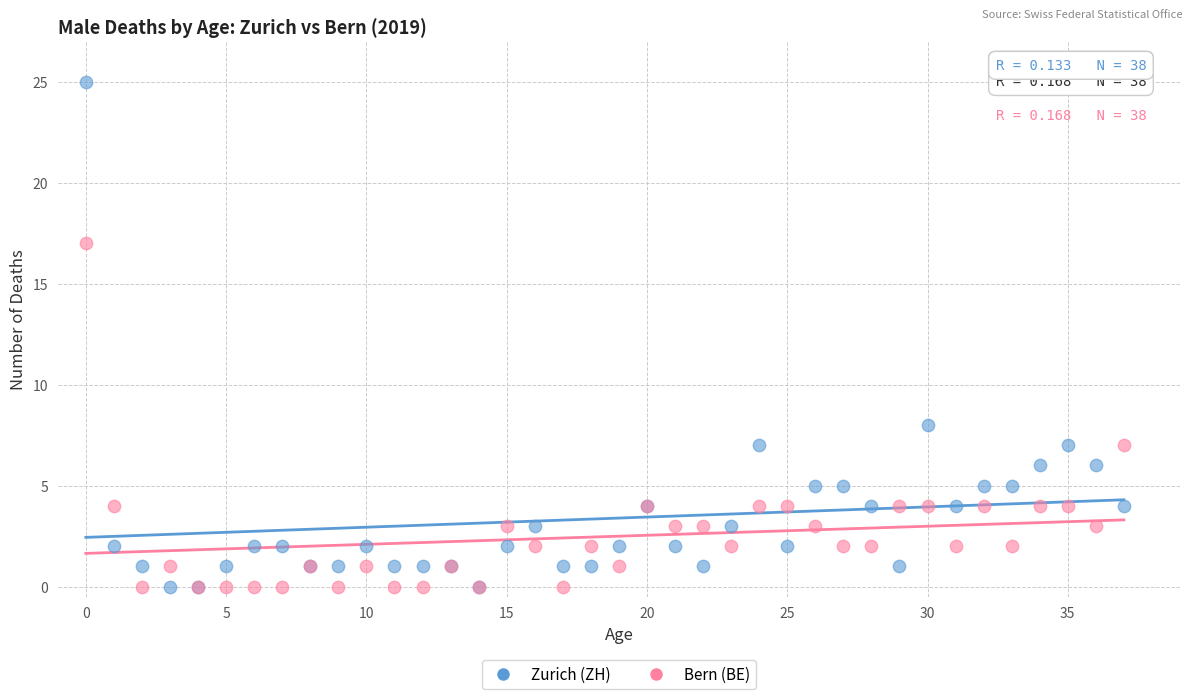

Which series reaches the maximum Y coordinate?

Zurich (ZH)